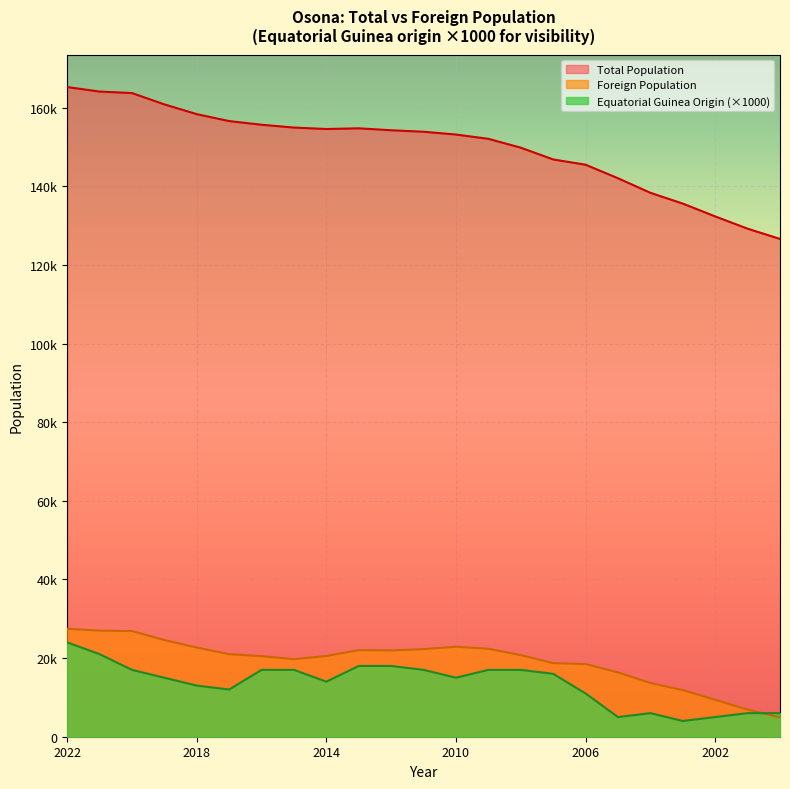

Where does the Equatorial Guinea Origin series first go above 15000?

2022